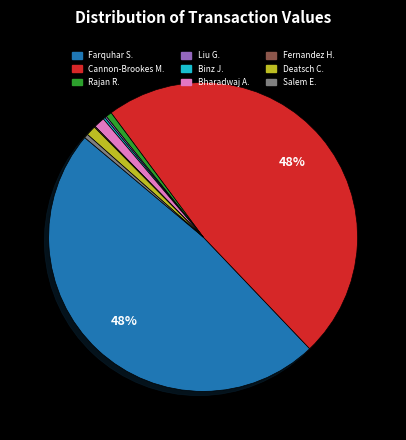

To the nearest percent, what is the difference between the largest and smallest slice percentages?

48%